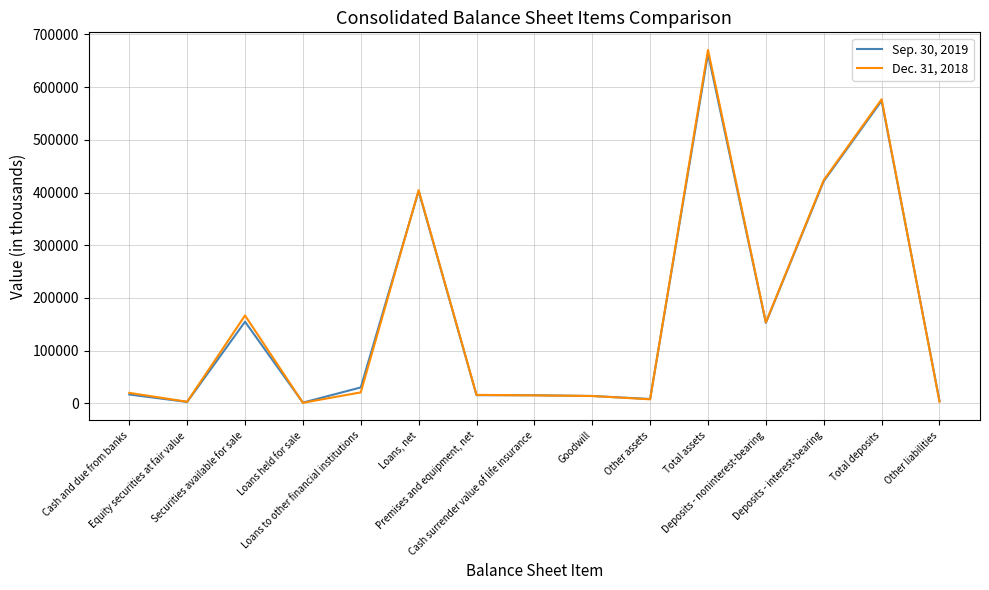

Which category has the highest value across all series?

Total assets